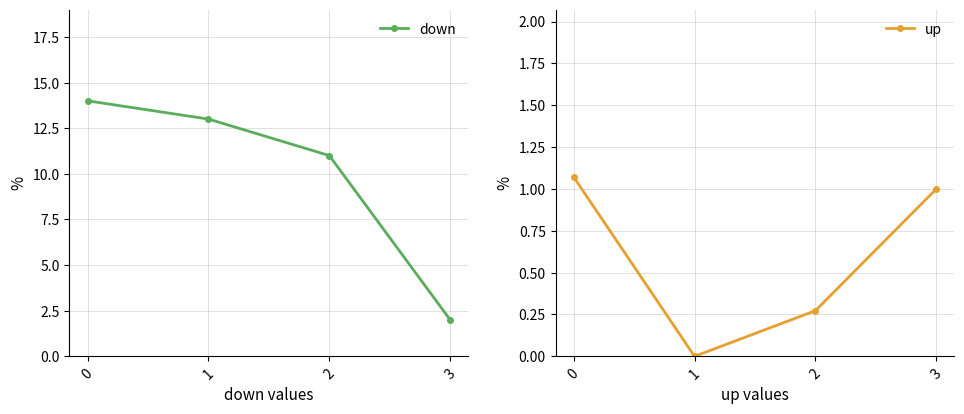

What is the total value across all series at 2?

11.3